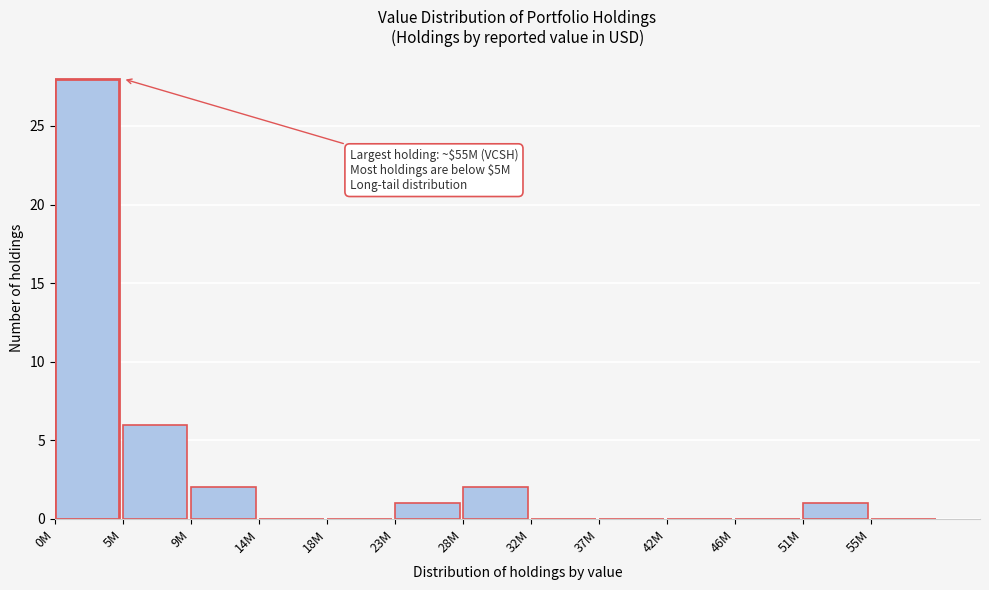

Reading left to right, transcribe all the data shown in this chart.

0M=28	5M=6	9M=2	14M=0	18M=0	23M=1	28M=2	32M=0	37M=0	42M=0	46M=0	51M=1	55M=0